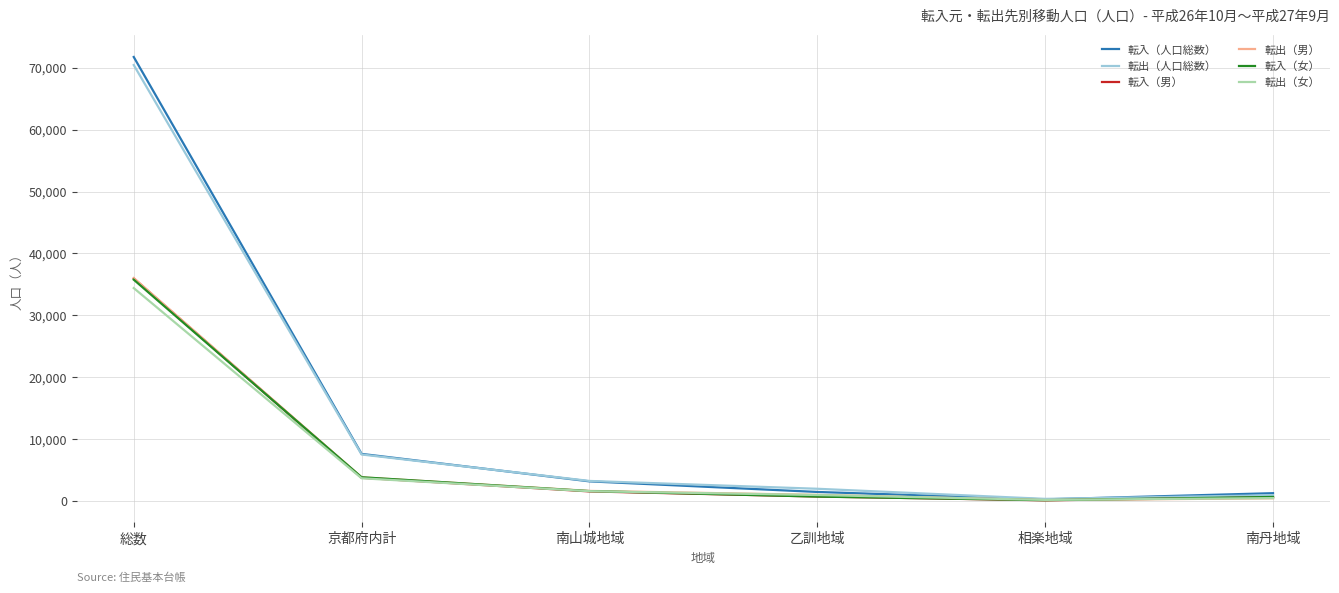

What is the maximum value for 転入（人口総数）?

71740